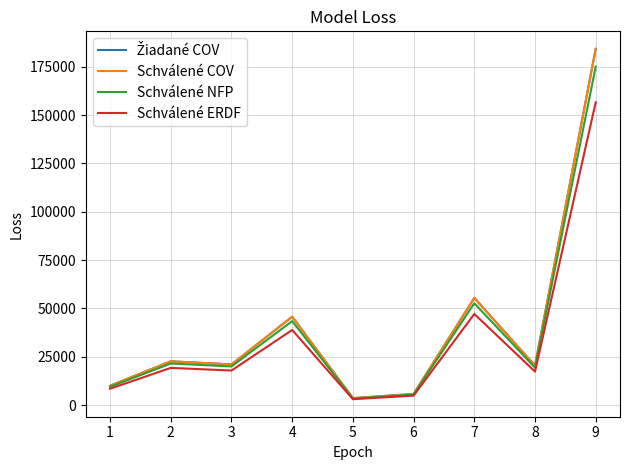

Does the chart display data point markers on the line(s)?

No